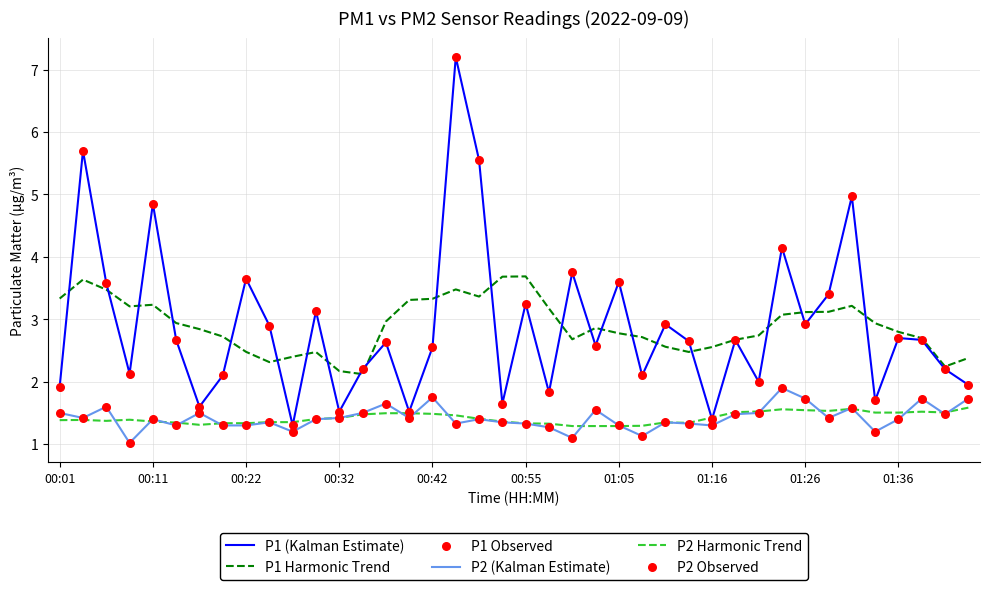

True or false: P2 (Kalman Estimate) and P1 Harmonic Trend cross at least once.

False